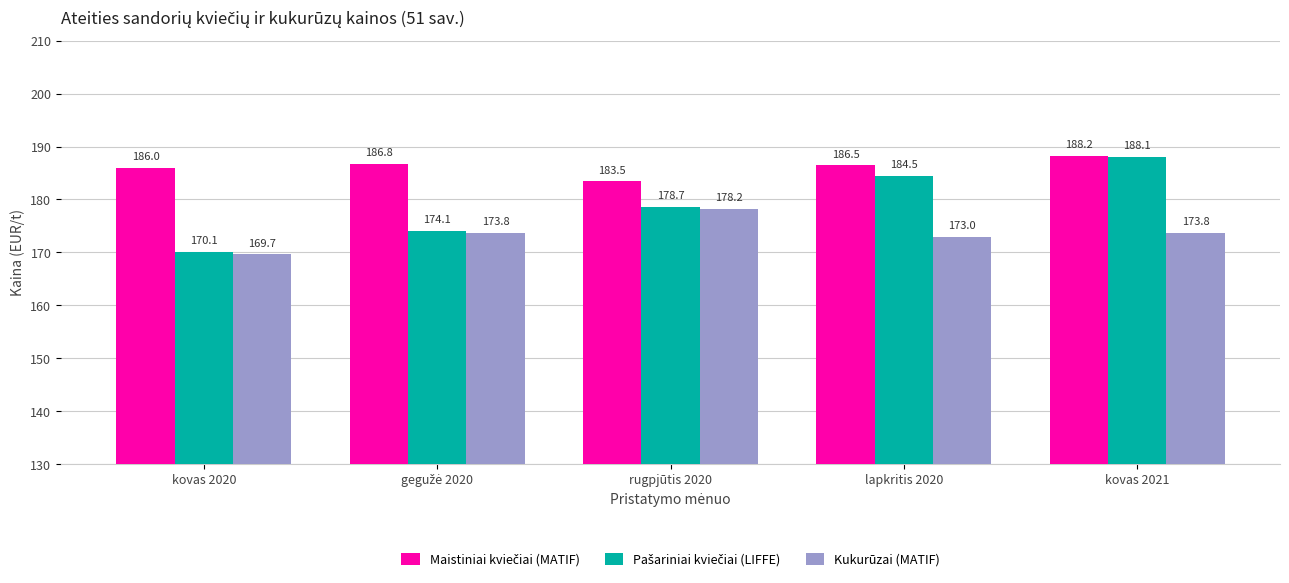

At which category is the sum across all series the highest?

kovas 2021